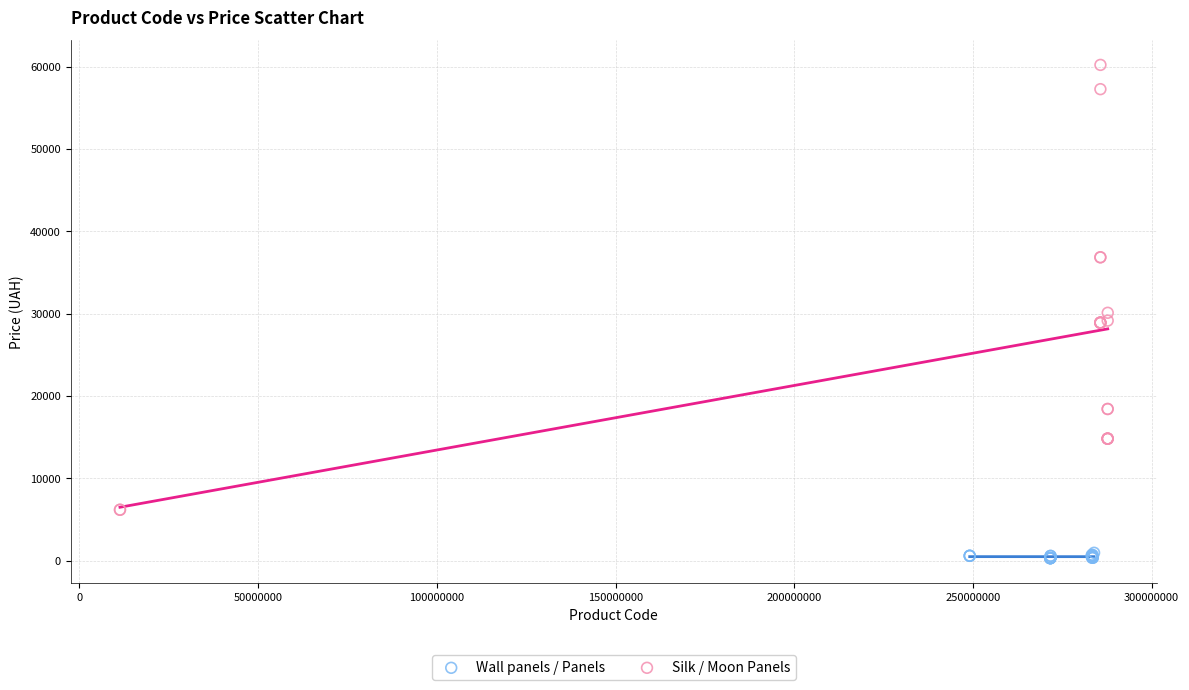

Which series contains the lowest Y value?

Wall panels / Panels